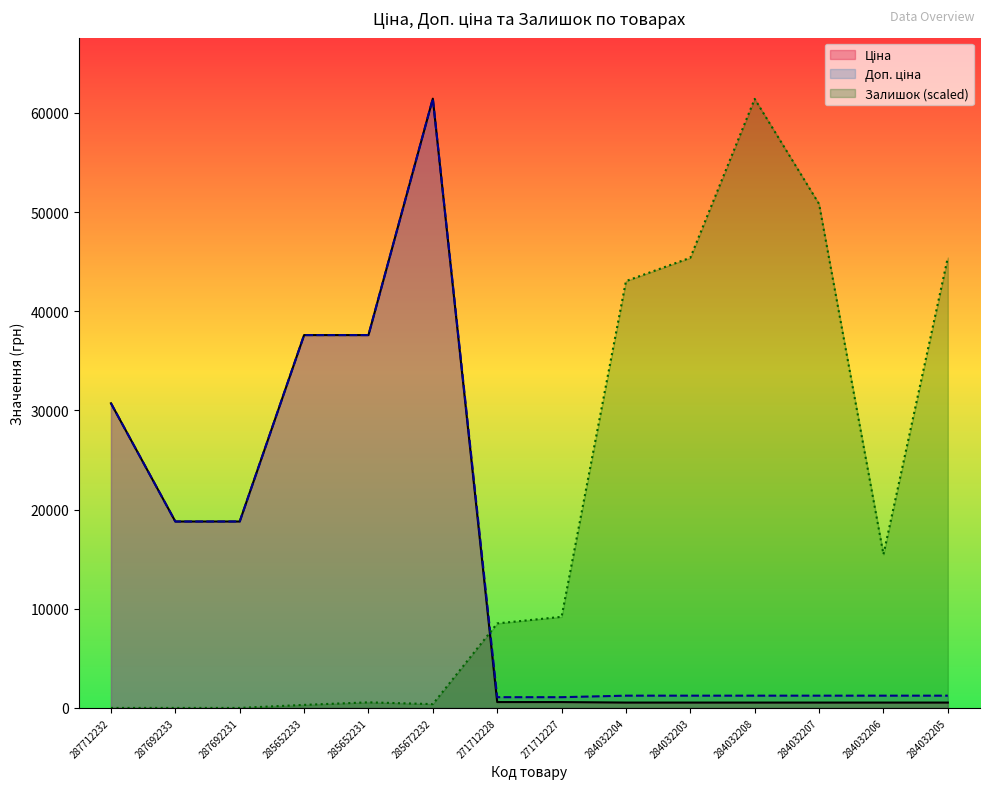

Reading right to left, list all the values displayed in this chart.

Ціна: 539.0	539.0	539.0	539.0	539.0	539.0	589.9	589.9	61434.3	37593.6	37593.6	18796.8	18796.8	30717.1
Доп. ціна: 1235.4	1235.4	1235.4	1235.4	1235.4	1235.4	1081.7	1081.7	61434.3	37593.6	37593.6	18796.8	18796.8	30717.1
Залишок: 45416.8	15480.1	50815.7	61408.7	45391.2	43037.2	9185.7	8520.5	383.8	562.9	307.0	0.0	0.0	0.0